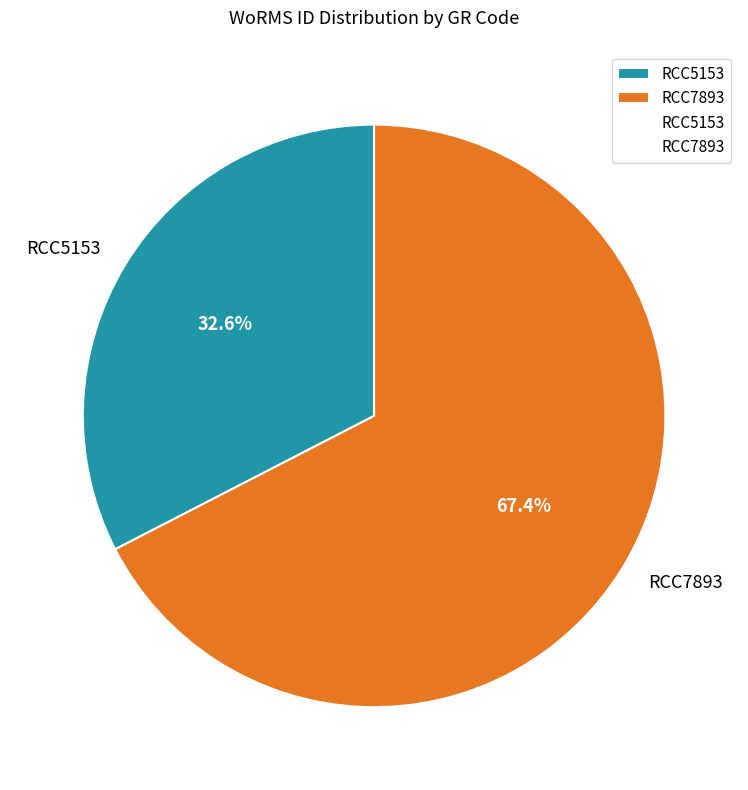

To the nearest percent, what portion does RCC5153 represent?

33%